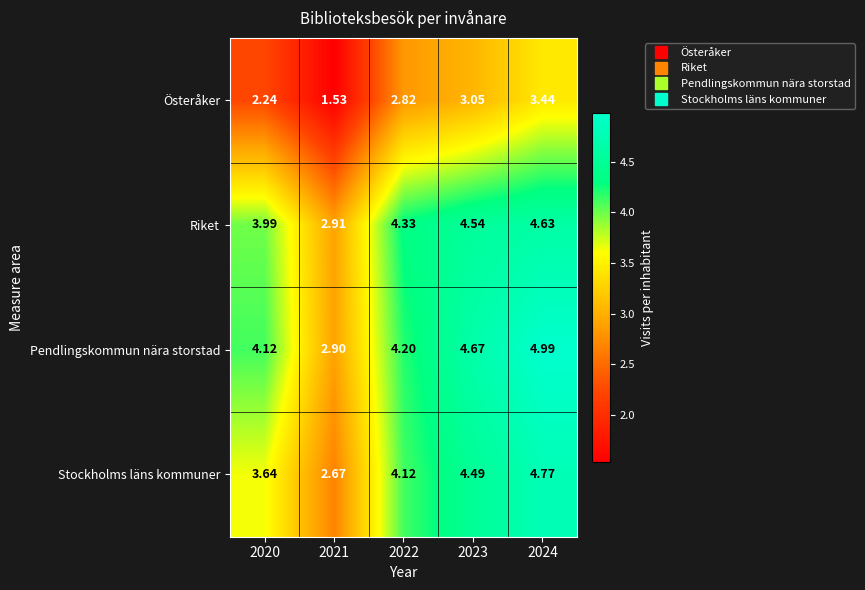

What is the spread (max minus min) of values at 2020?

1.9